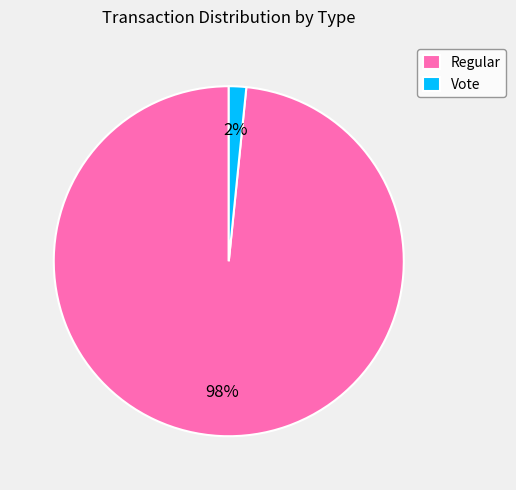

True or false: Regular accounts for 98% of the total.

True